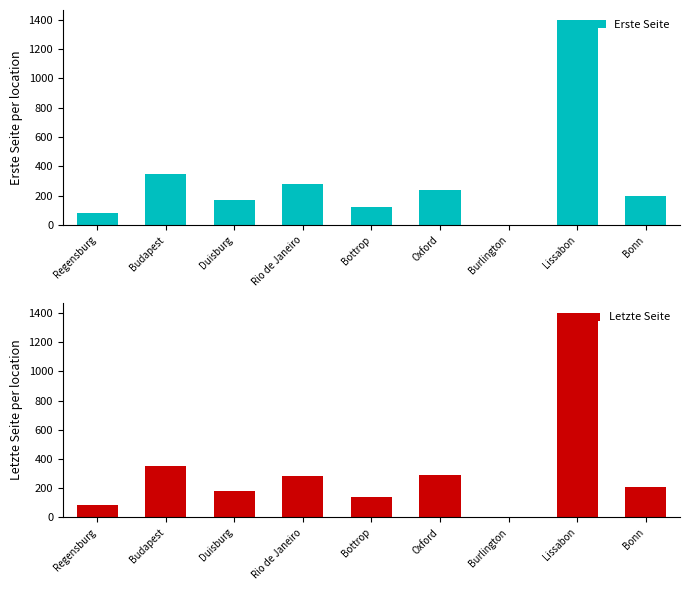

At which category is the sum across all series the highest?

Lissabon